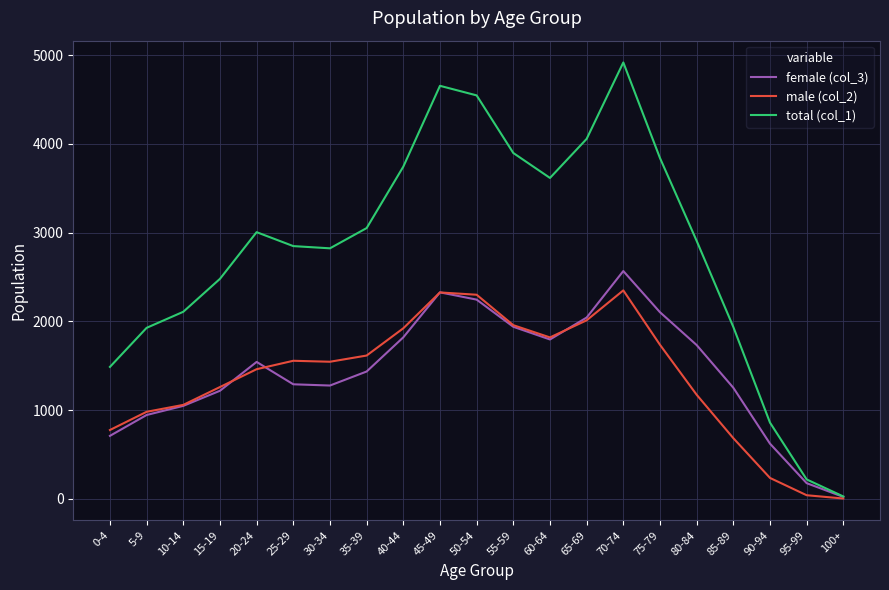

List the series in order of their peak value, lowest first.

male (col_2), female (col_3), total (col_1)